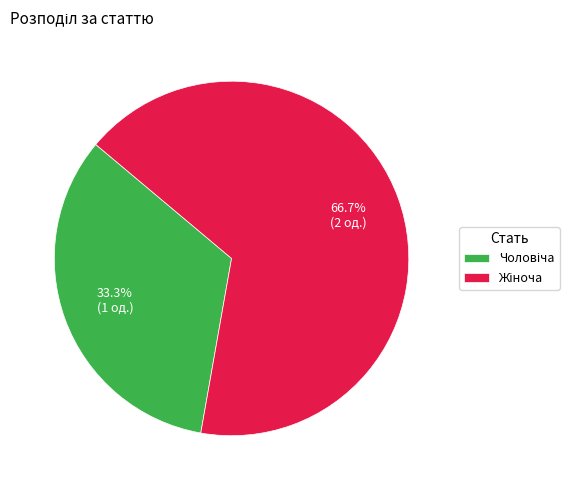

Is there any slice that represents more than half of the pie?

Yes